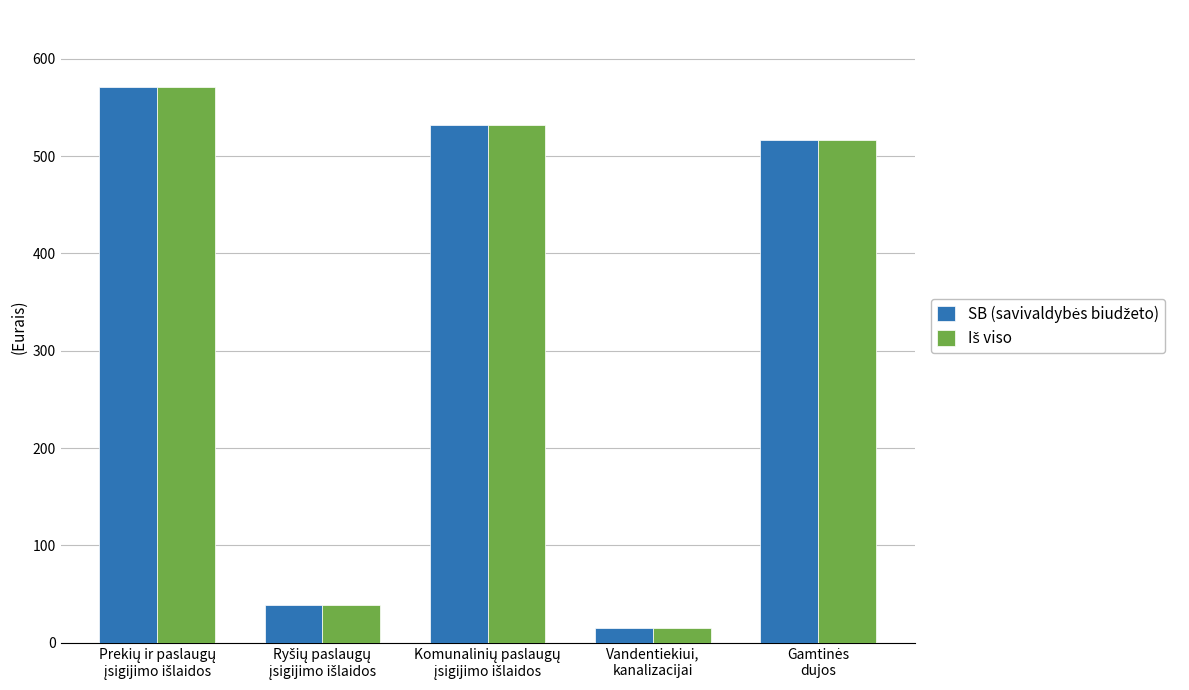

What is the smallest value displayed?

15.3